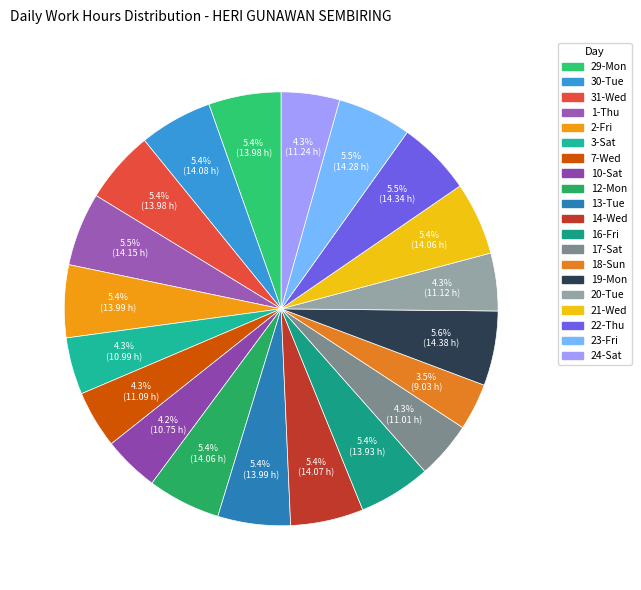

True or false: 1-Thu accounts for 1% of the total.

False